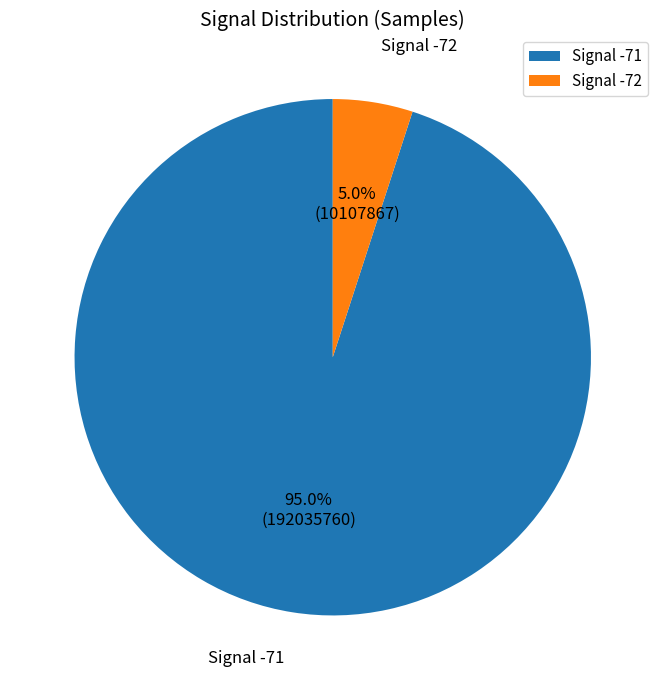

Does Signal -71 represent more than half of the total?

Yes